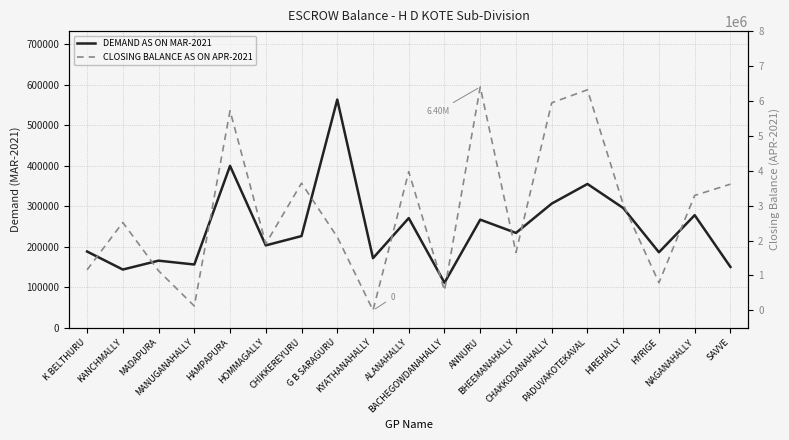

Reading left to right, extract all data points from this chart.

DEMAND AS ON MAR-2021: K BELTHURU=188043.5	KANCHMALLY=143559.7	MADAPURA=165457.3	MANUGANAHALLY=155989.4	HAMPAPURA=399297.3	HOMMAGALLY=203152.9	CHIKKEREYURU=226140.6	G B SARAGURU=562876.6	KYATHANAHALLY=171616.3	ALANAHALLY=270478.1	BACHEGOWDANAHALLY=110925.4	ANNURU=266644.8	BHEEMANAHALLY=233900.9	CHAKKODANAHALLY=306239.3	PADUVAKOTEKAVAL=354636.1	HIREHALLY=295353.9	HYRIGE=186130.0	NAGANAHALLY=277672.6	SAVVE=149976.6
CLOSING BALANCE AS ON APR-2021: K BELTHURU=1159767.4	KANCHMALLY=2516780.1	MADAPURA=1132132.8	MANUGANAHALLY=122822.5	HAMPAPURA=5722453.0	HOMMAGALLY=1908278.5	CHIKKEREYURU=3644226.3	G B SARAGURU=2101199.9	KYATHANAHALLY=0.0	ALANAHALLY=3973440.2	BACHEGOWDANAHALLY=564987.6	ANNURU=6402804.3	BHEEMANAHALLY=1657492.9	CHAKKODANAHALLY=5948005.3	PADUVAKOTEKAVAL=6321217.6	HIREHALLY=3037172.7	HYRIGE=791165.3	NAGANAHALLY=3292345.9	SAVVE=3615384.0